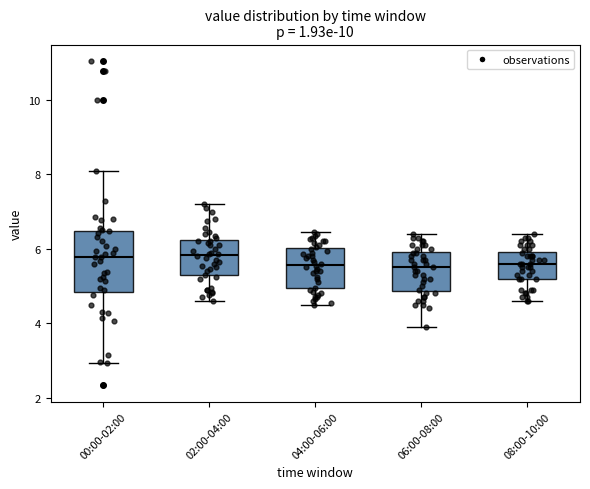

Where does the lower whisker of the box for 08:00-10:00 end on the y-axis? The values are not printed on the chart, so give them approximately, as read against the axis.

4.6